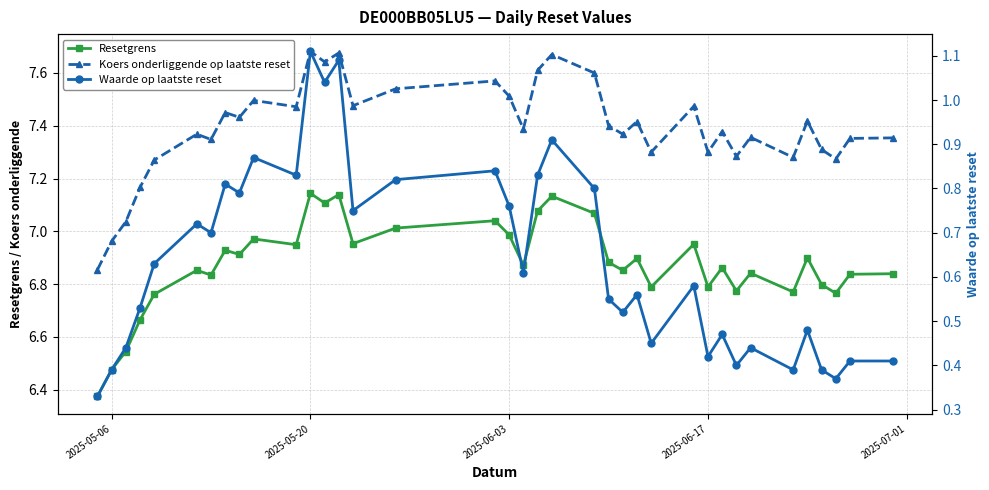

How many data points does each series have?

37